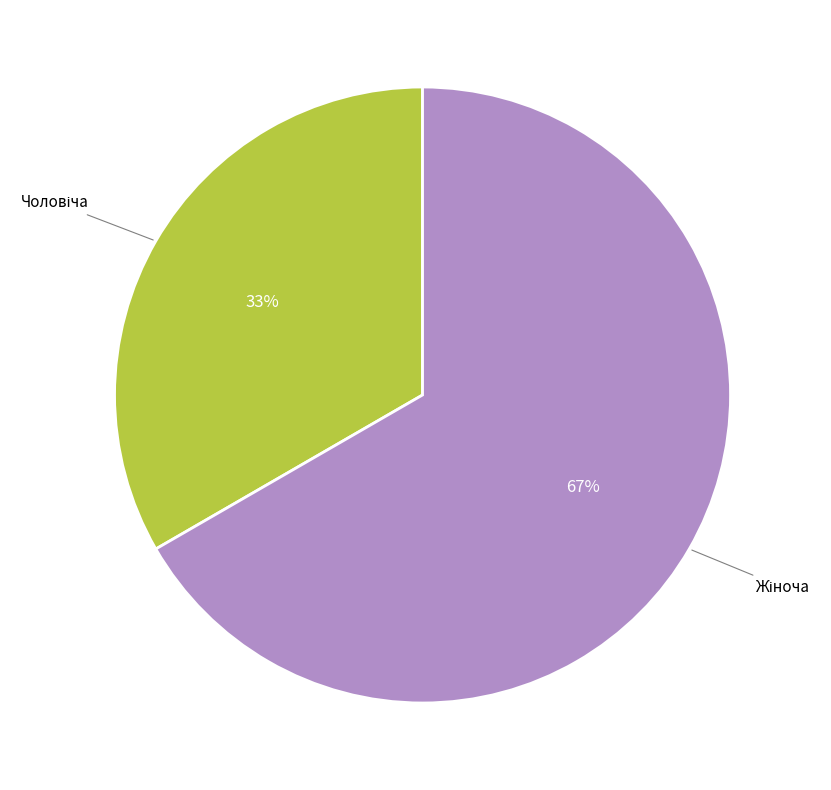

Count the number of slices in the pie.

2